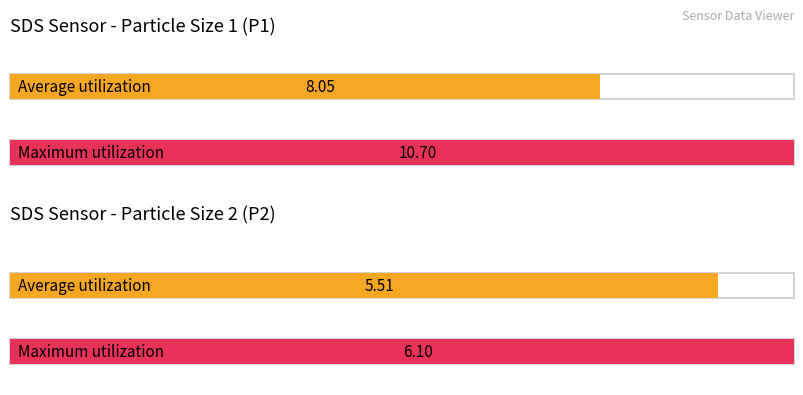

List the series in order of their overall mean, lowest first.

SDS_P2, SDS_P1